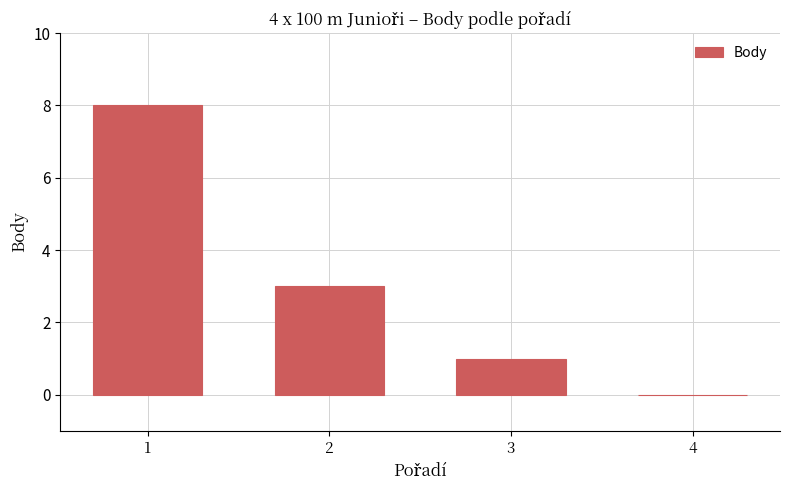

What is the sum of the values at 4 and 2?

3